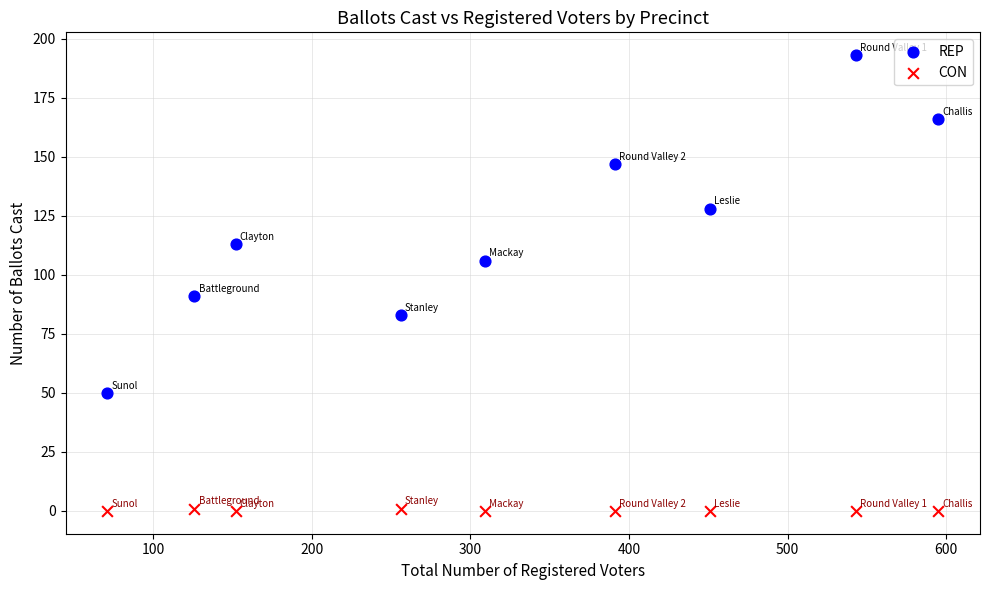

What are all the series names shown in the legend?

REP, CON